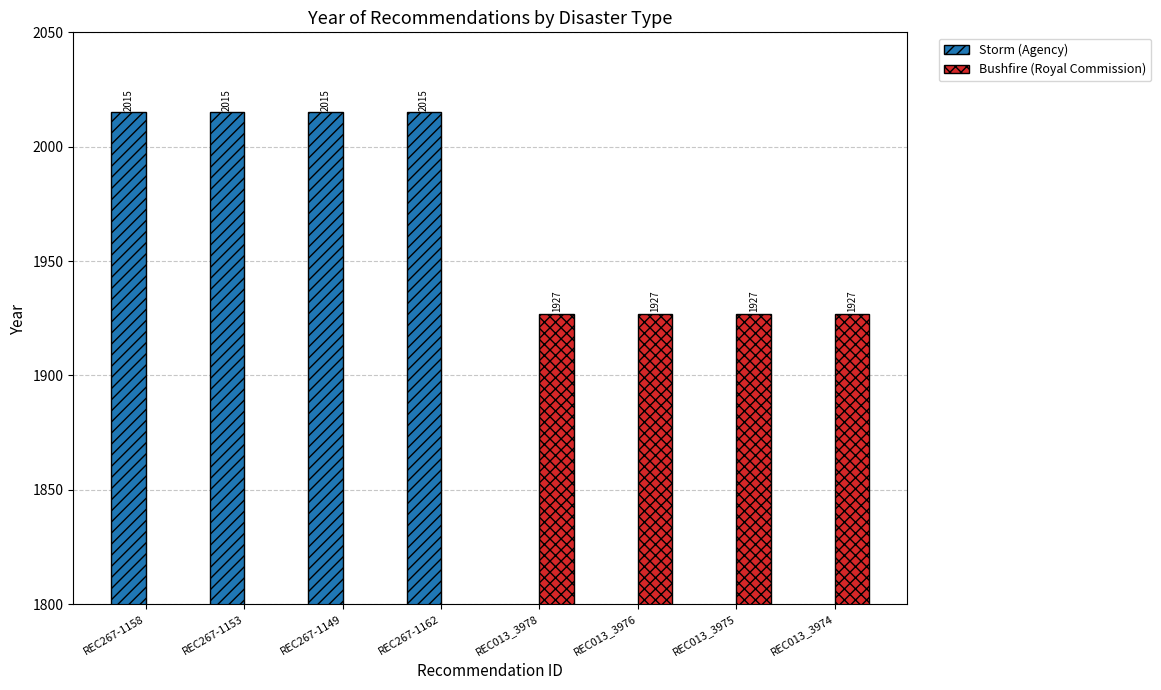

List the series in order of their peak value, lowest first.

Bushfire (Royal Commission), Storm (Agency)